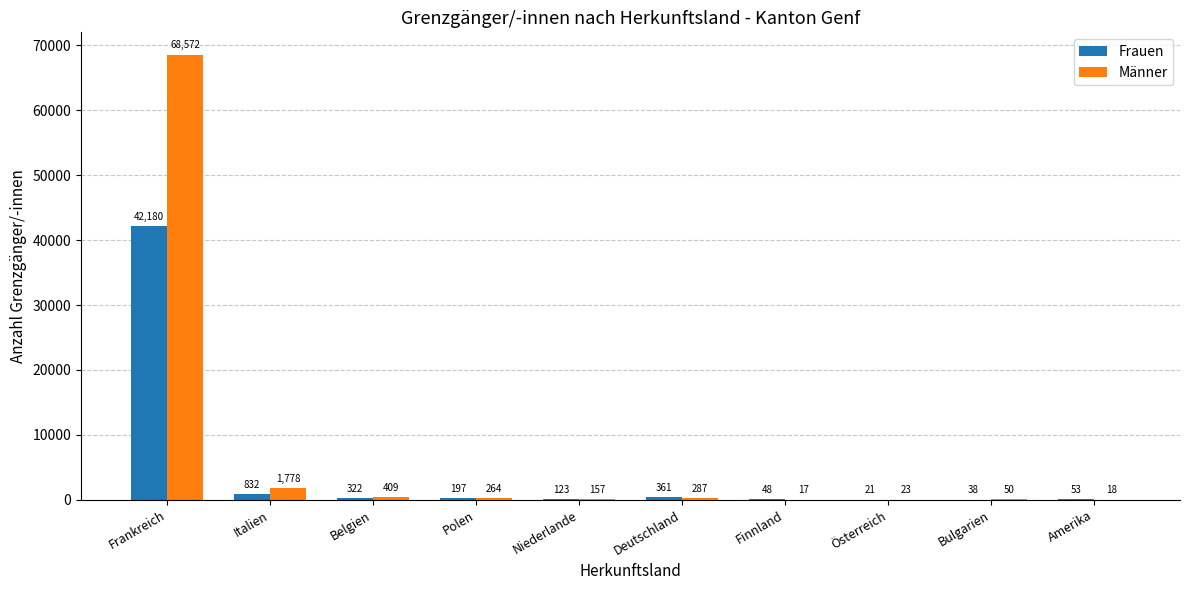

Is it true that Männer equals 287 at Deutschland?

True